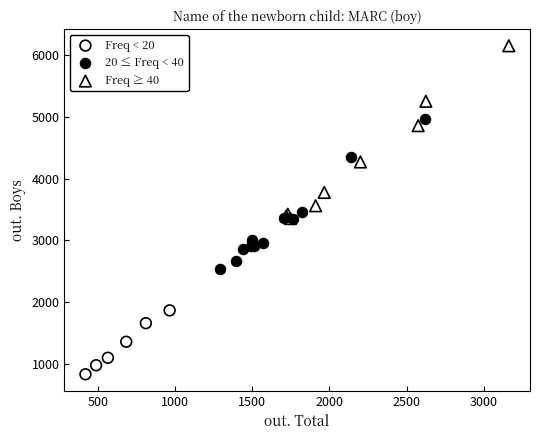

Which series reaches the maximum Y coordinate?

Freq ≥ 40